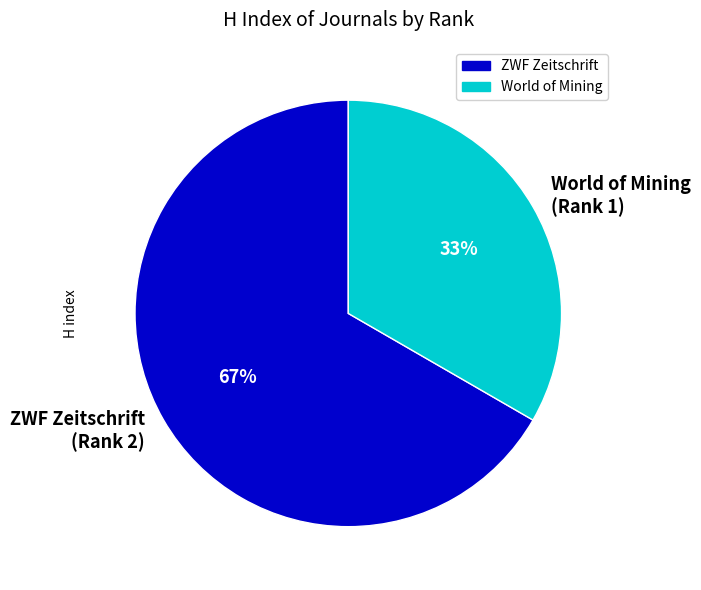

Rank the categories by value from lowest to highest.

World of Mining, ZWF Zeitschrift